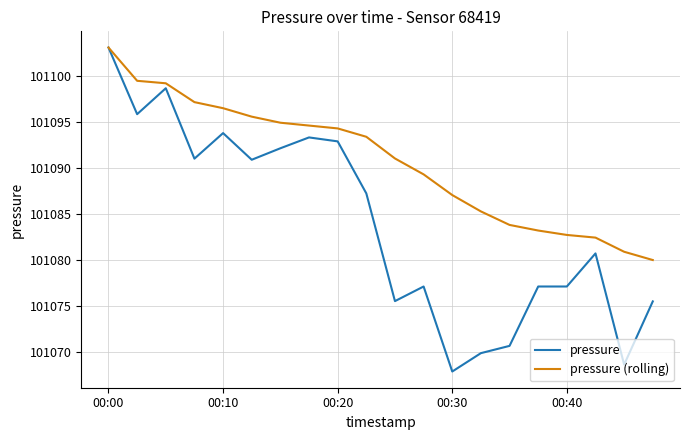

How many lines are shown in the chart?

2